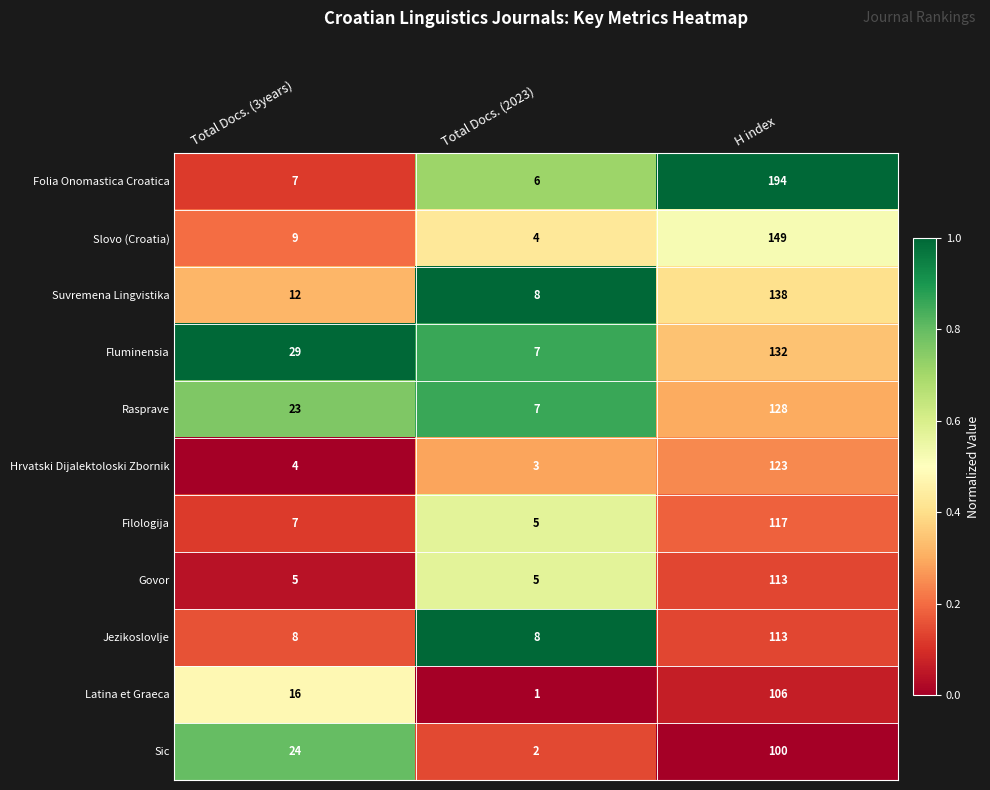

What is the total value across all series at Total Docs. (3years)?

144